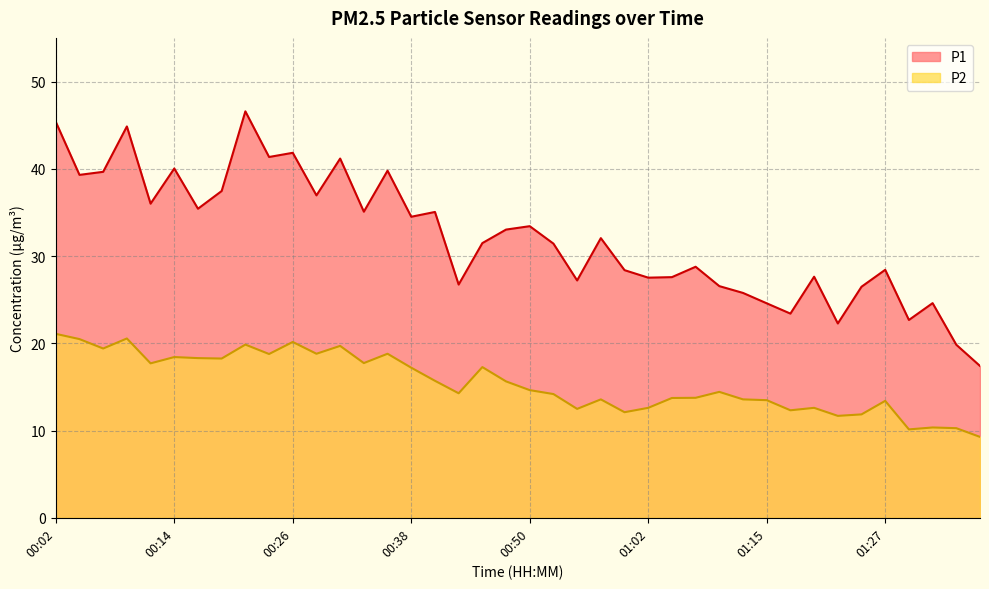

What position from the left is 00:45?

19